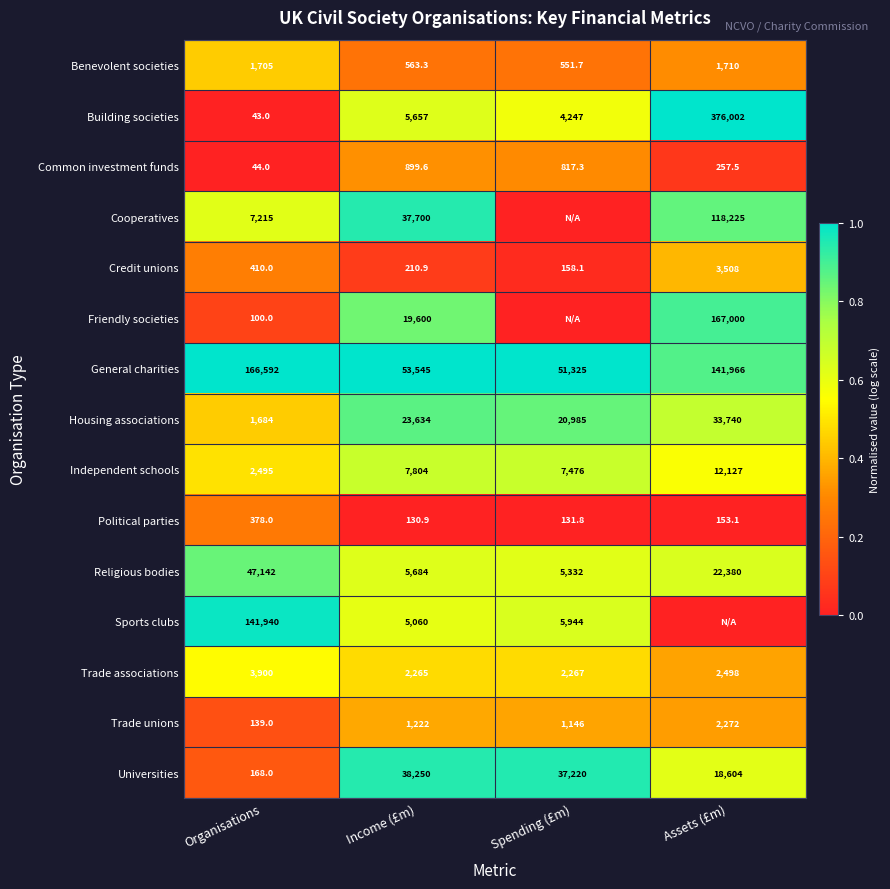

Which has a higher value, Assets (£m) or Income (£m)?

Assets (£m)